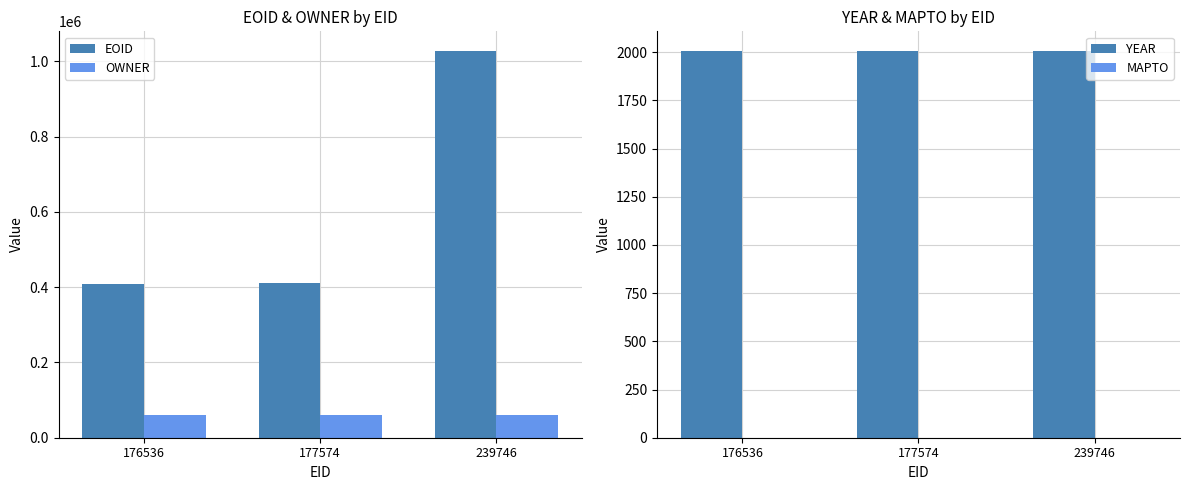

What is the sum of the EOID values at 239746 and 177574?

1440119